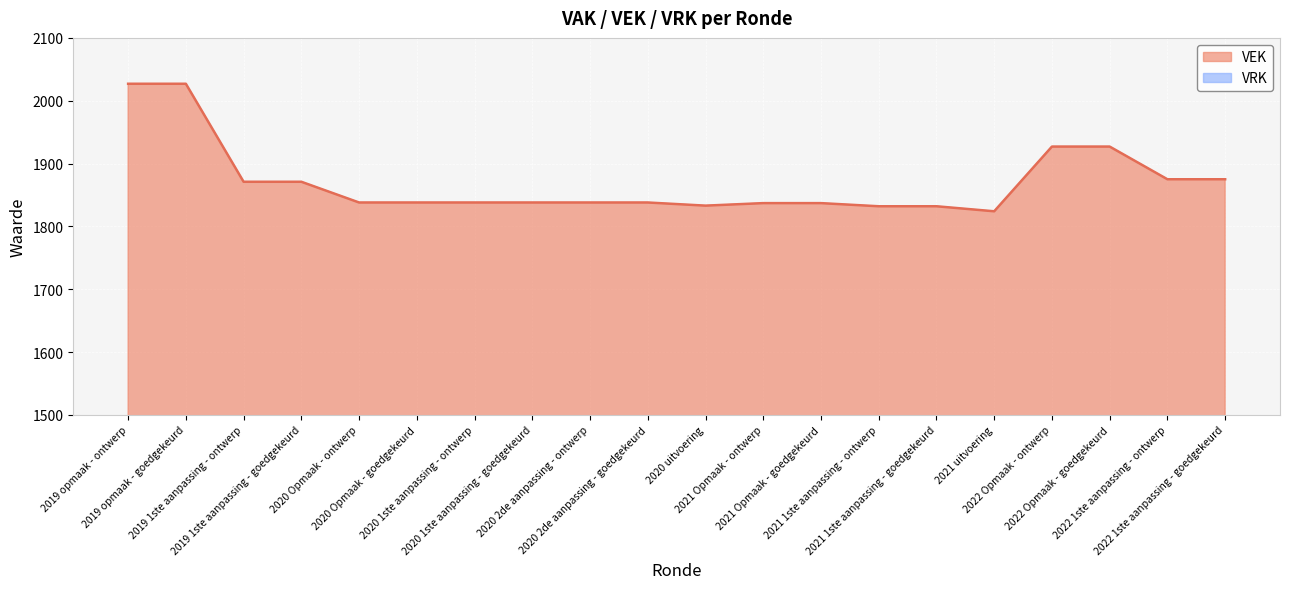

What position from the left is 2021 Opmaak - ontwerp?

12